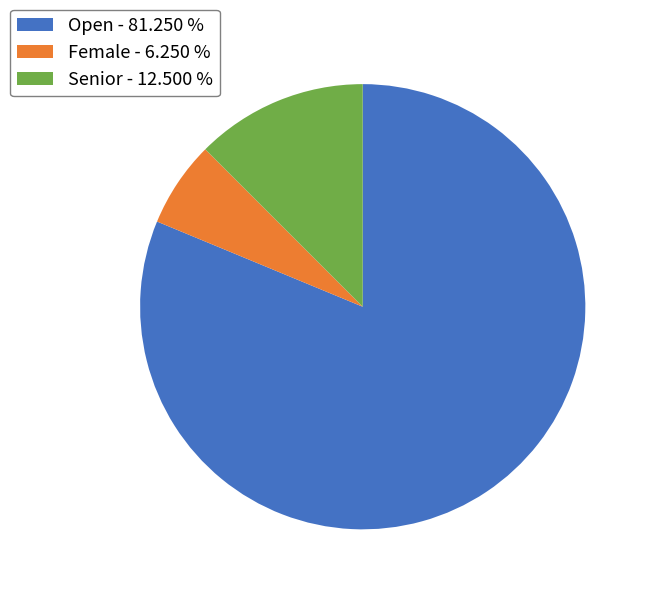

Which category has the smallest portion of the pie?

Female